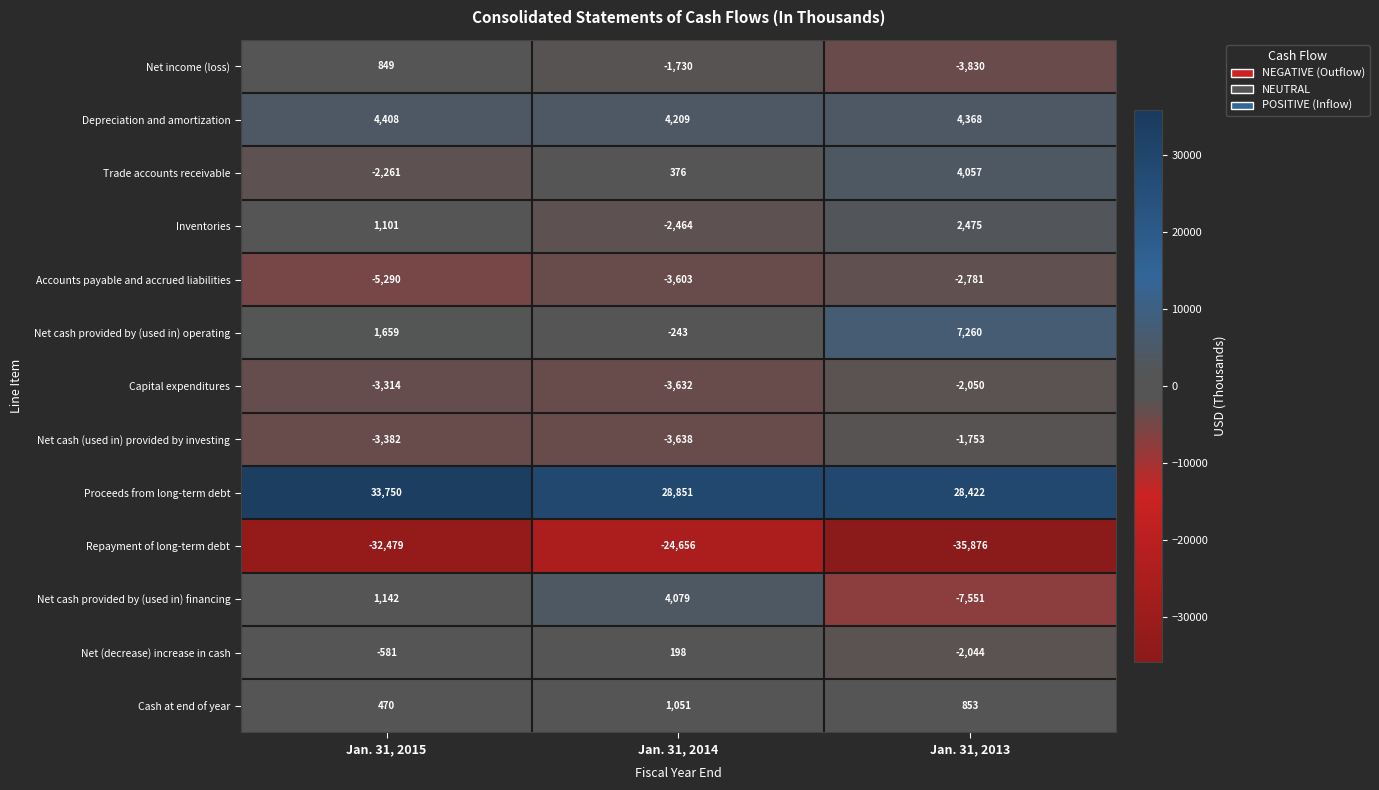

How many positive values does the Net cash provided by (used in) operating series have?

2